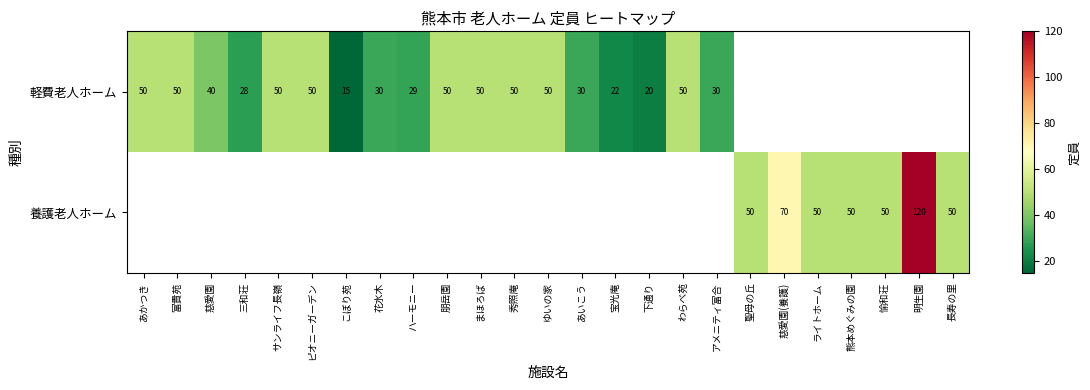

Is it true that 養護老人ホーム equals 86 at 熊本めぐみの園?

False